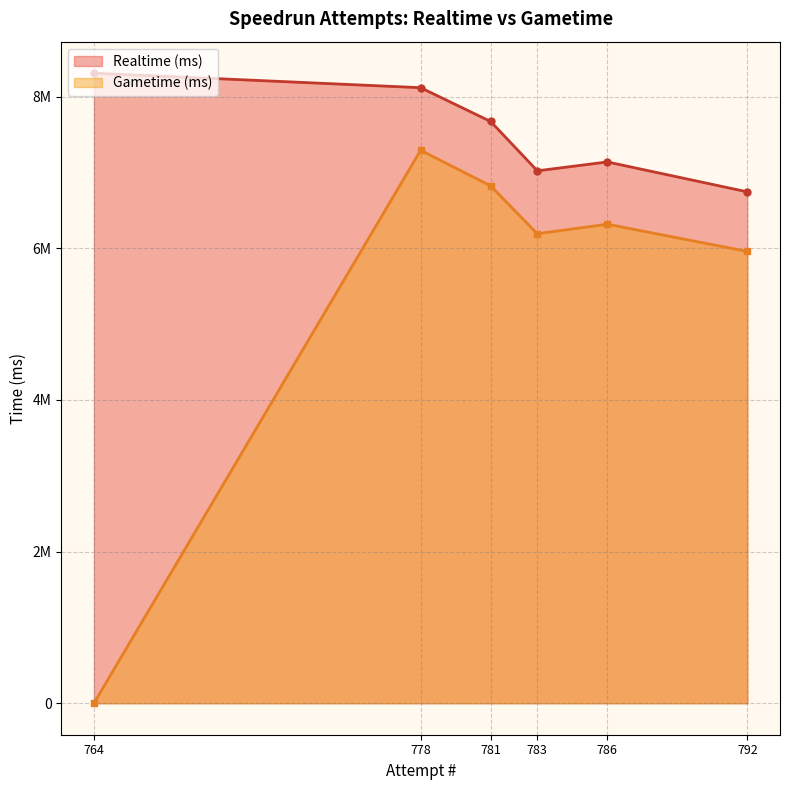

What are all the series names shown in the legend?

Realtime (ms), Gametime (ms)